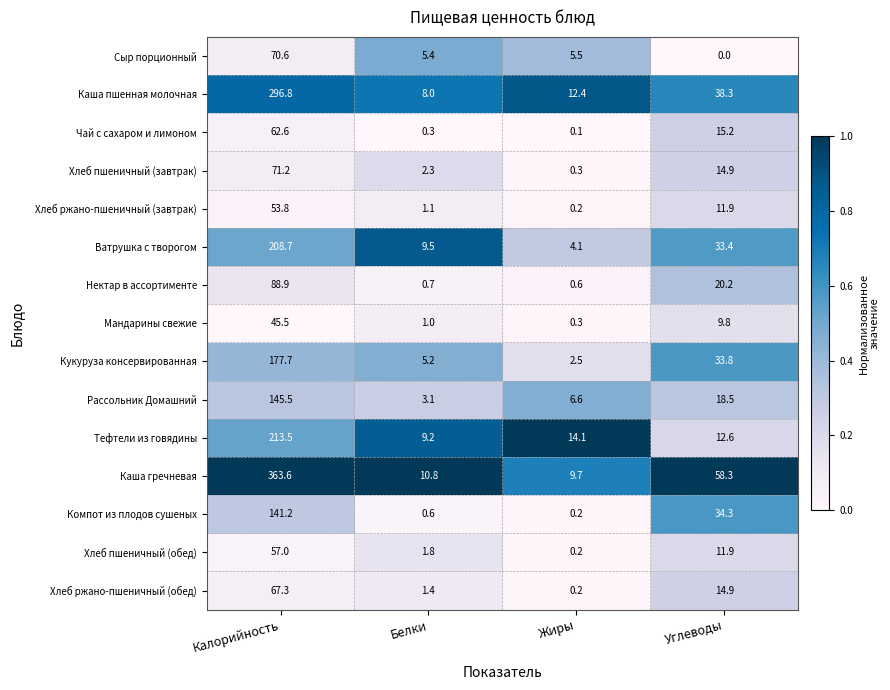

What is the spread (max minus min) of values at Калорийность?

318.1